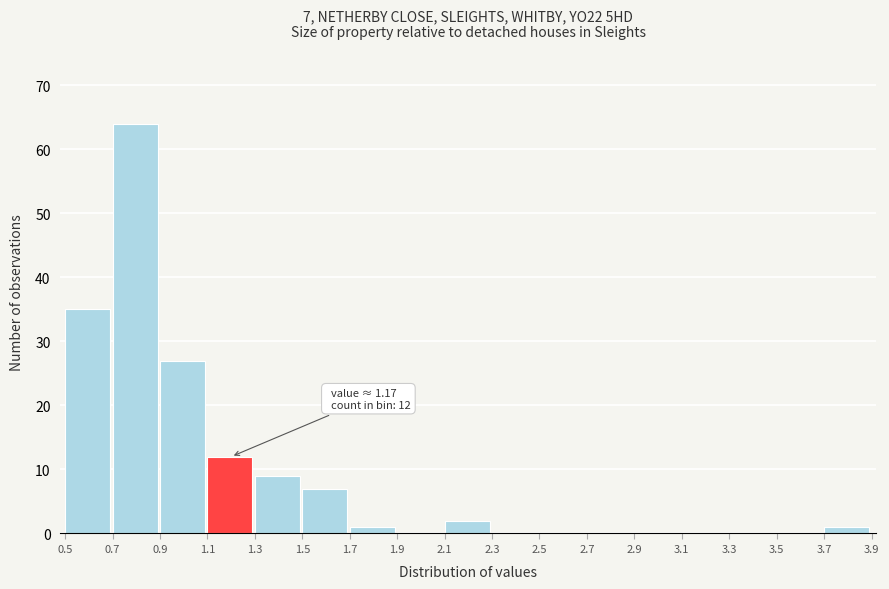

Which range on the x-axis has the tallest bar?

0.7 to 0.9